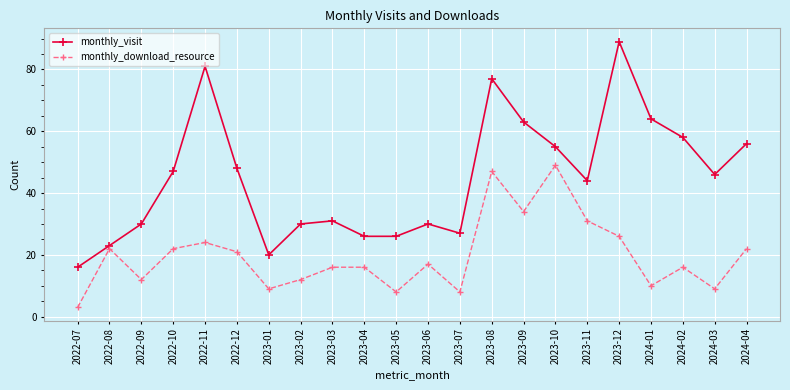

Is it true that monthly_download_resource equals 15 at 2022-10?

False